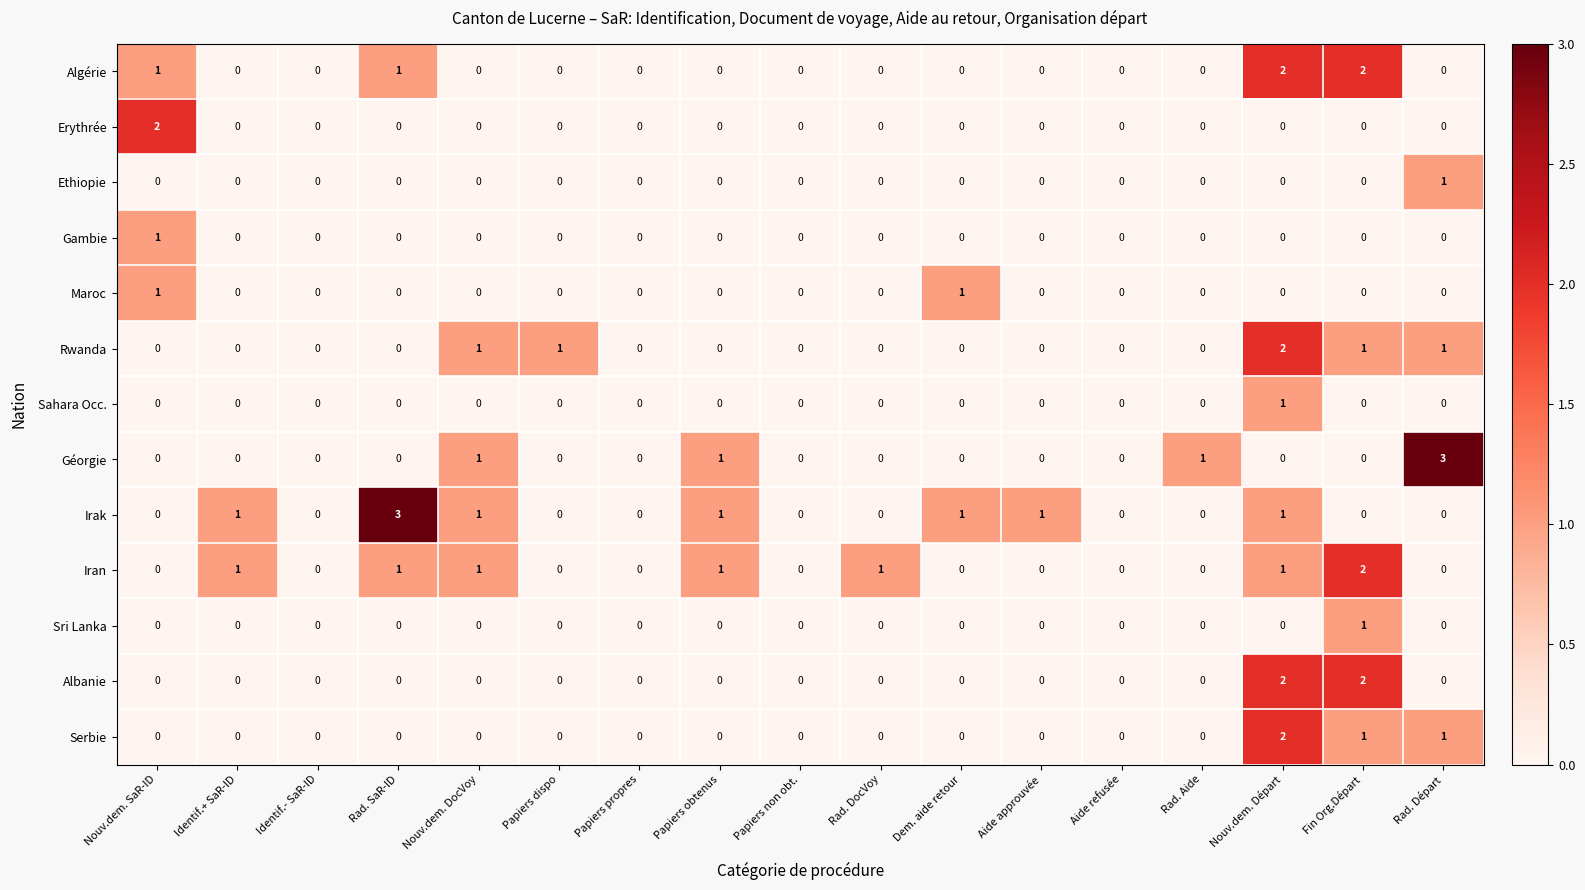

At which category is the sum across all series the highest?

Nouv.dem. Départ